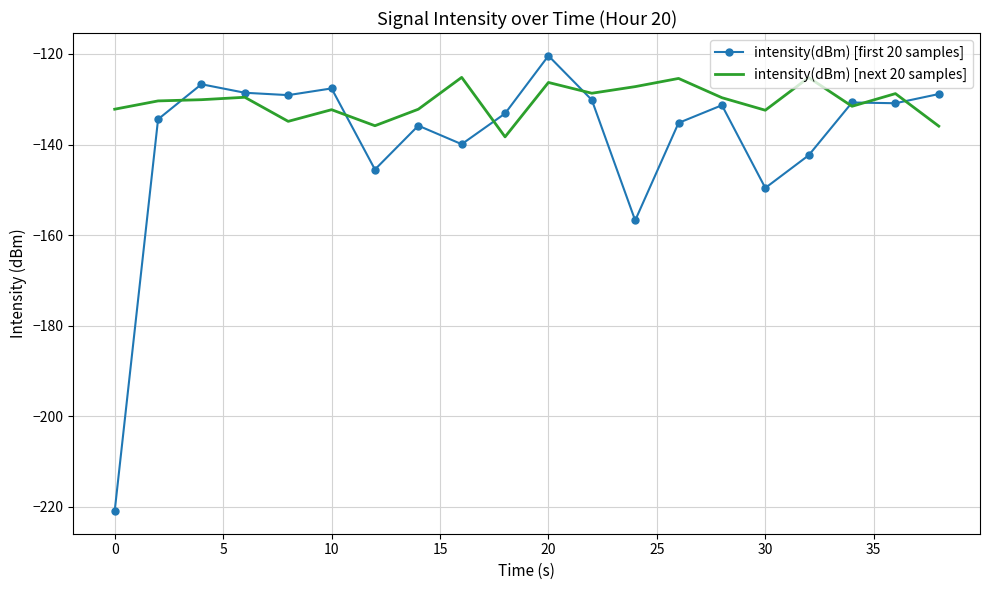

Rank the series by their average value, from highest to lowest.

intensity(dBm) [next 20 samples], intensity(dBm) [first 20 samples]